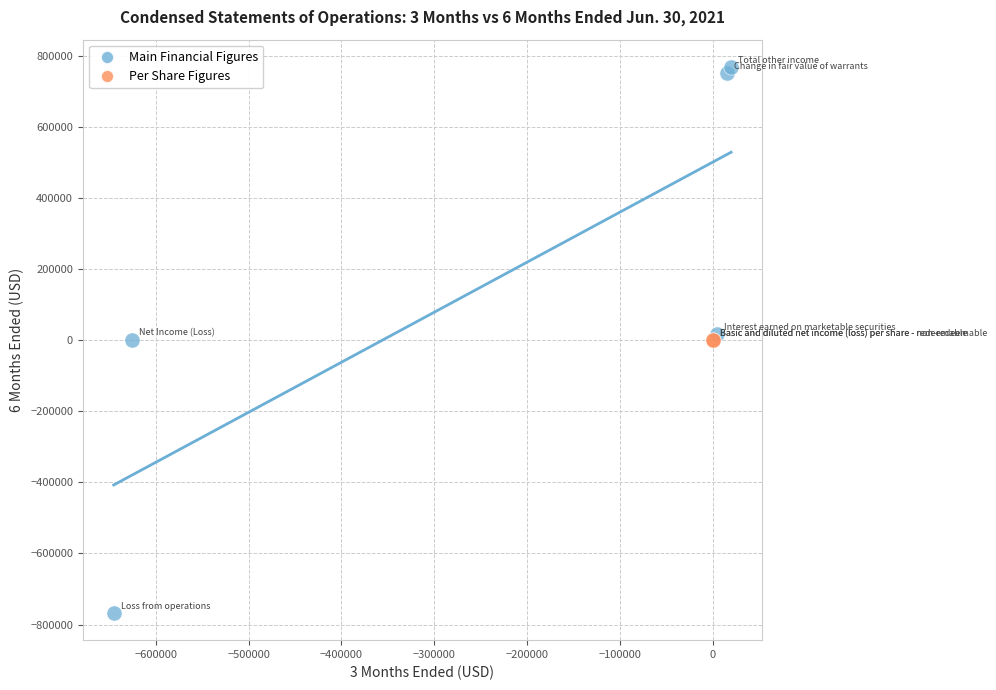

Which series contains the lowest Y value?

Main Financial Figures